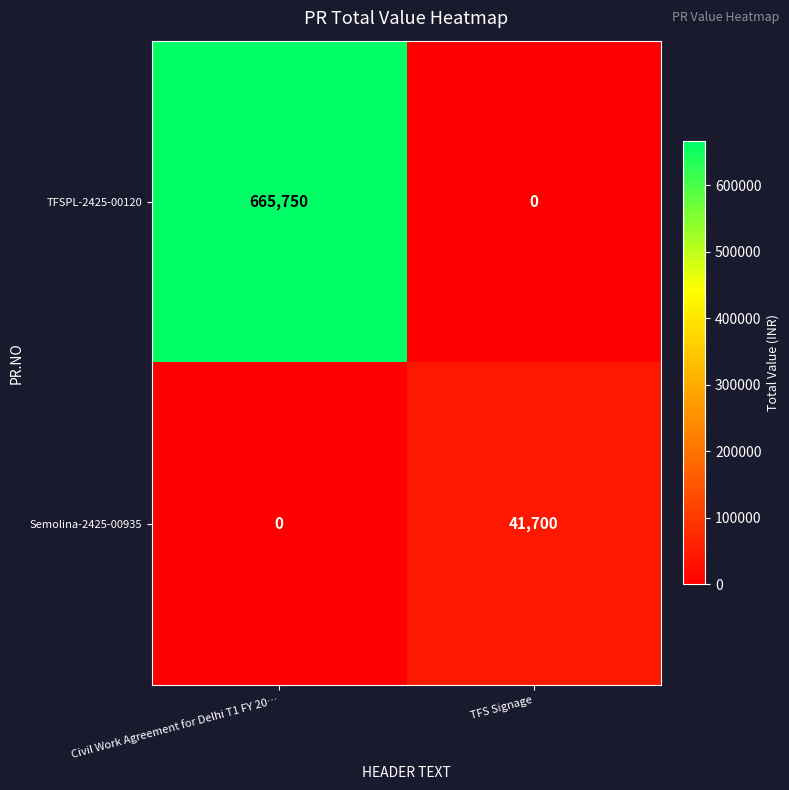

The TFSPL-2425-00120 series shows 995278 at Civil Work Agreement for Delhi T1 FY 20…. True or false?

False